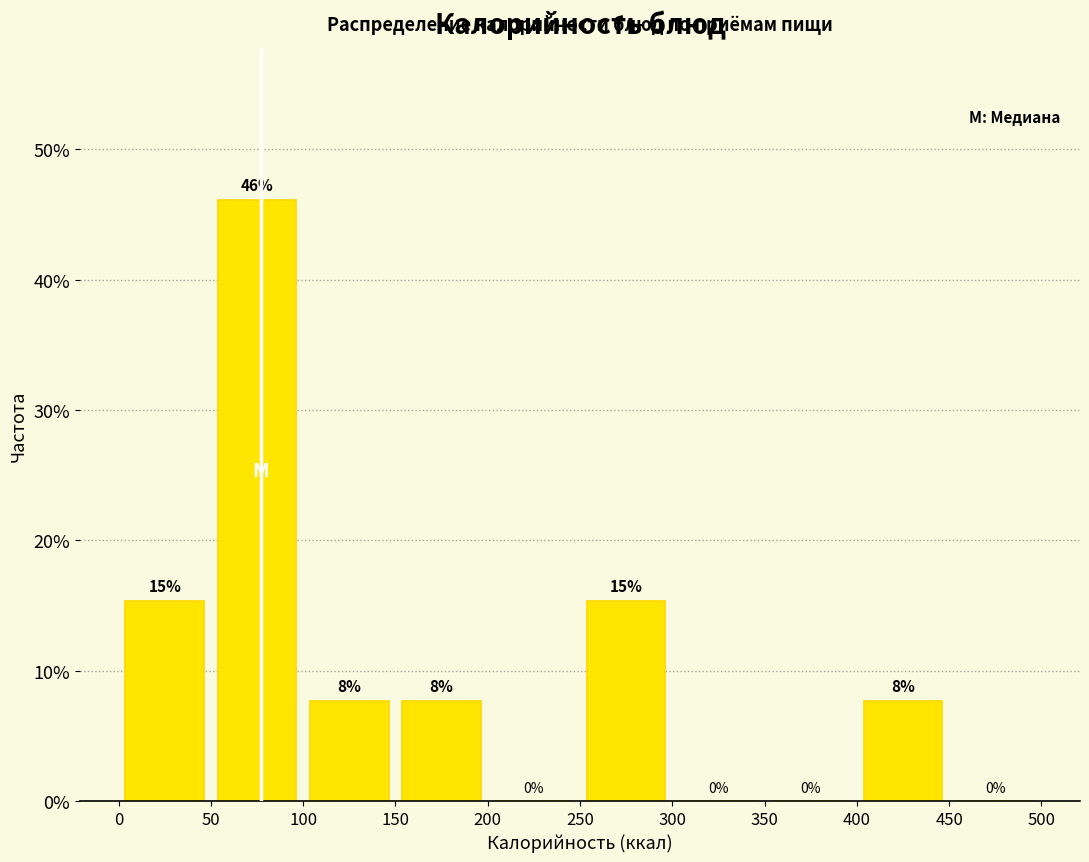

Over which range of the x-axis is the bar tallest?

50 to 100